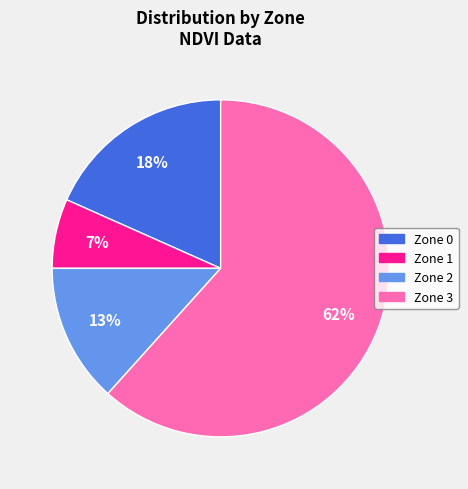

To the nearest percent, what percentage of the pie is Zone 3?

62%